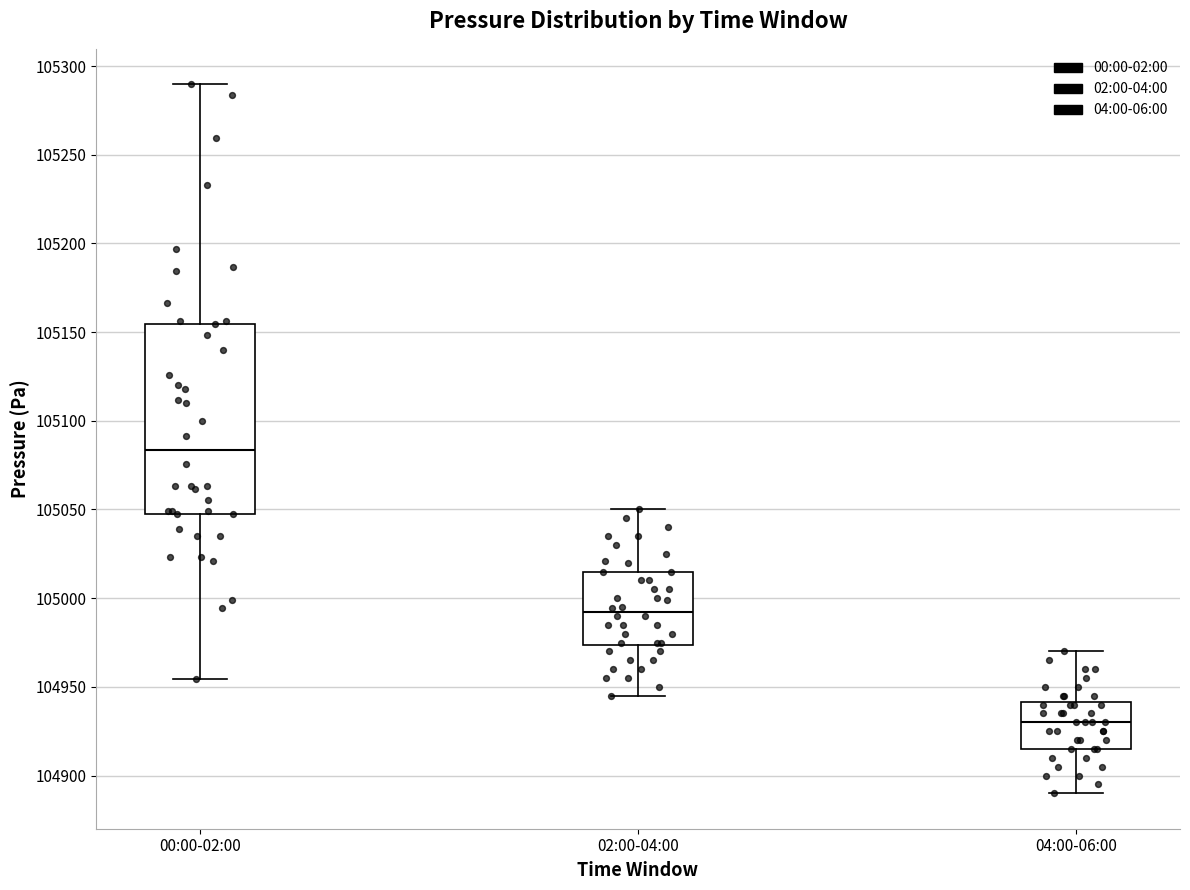

Which box is the tallest, from its lower edge to its upper edge?

00:00-02:00